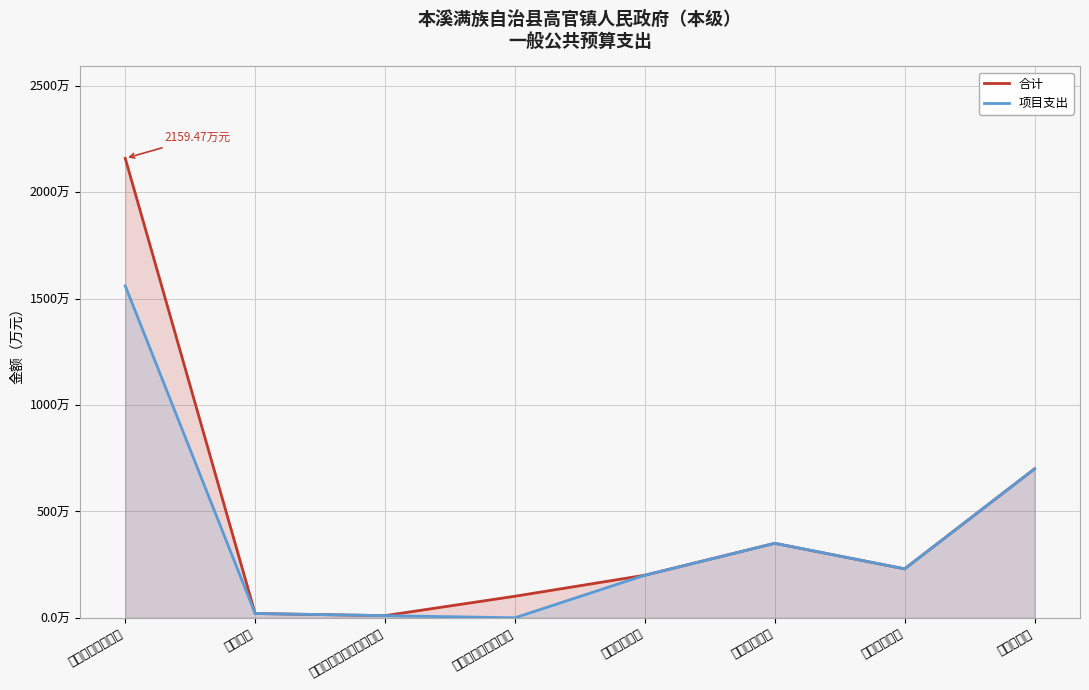

Between 社会保障和就业支出 and 节能环保支出, which series saw the biggest shift?

项目支出